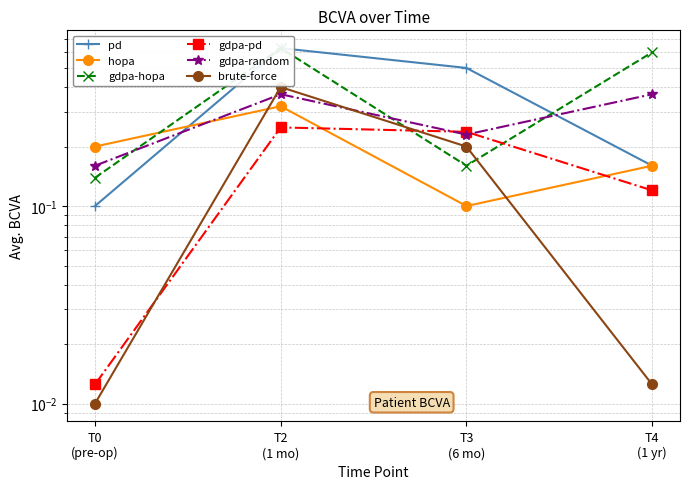

True or false: gdpa-hopa has a value of 0.6 at T2
(1 mo).

True